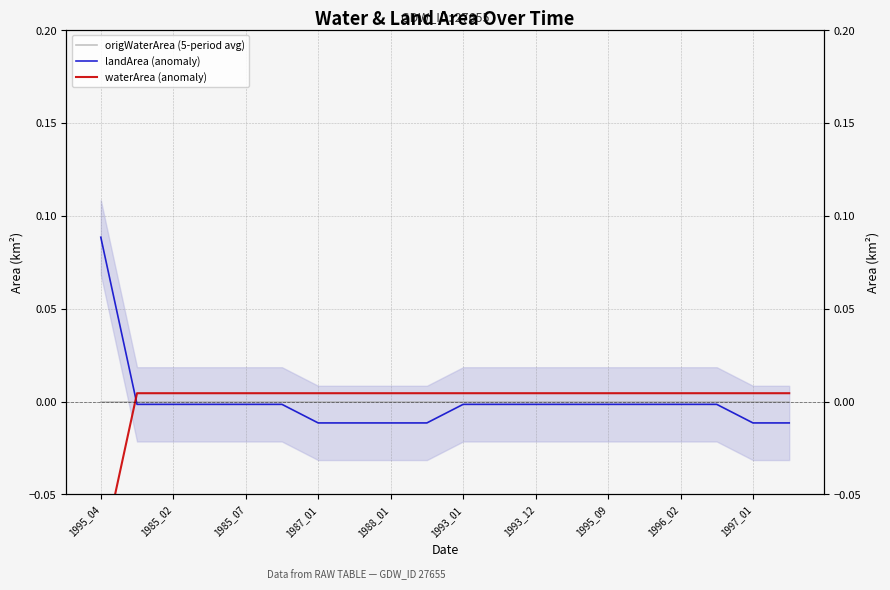

Which series ends up on top after the final intersection of waterArea (anomaly) and origWaterArea (5-period avg)?

waterArea (anomaly)